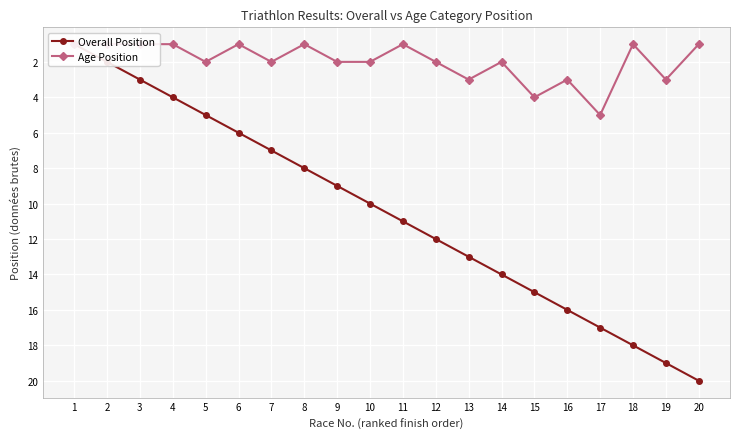

What is the minimum value shown in the chart?

1